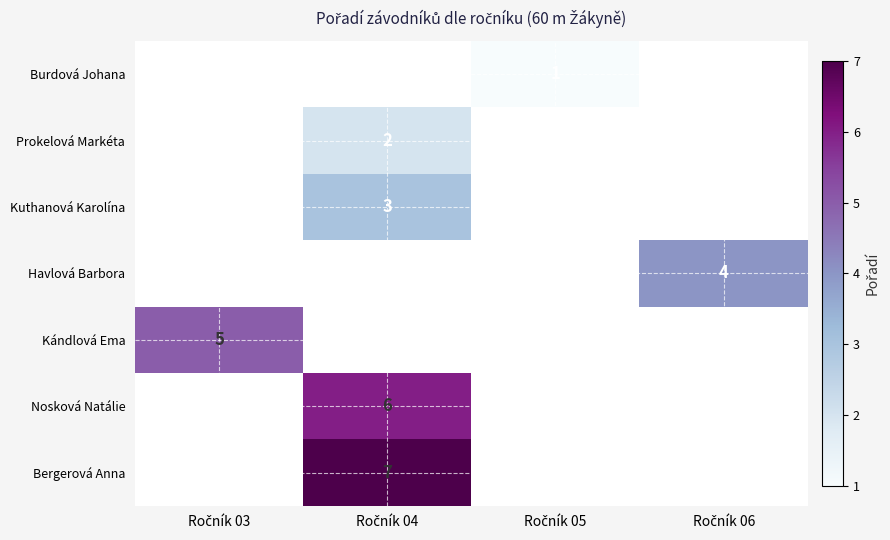

True or false: Havlová Barbora has a value of 6.0 at Ročník 06.

False